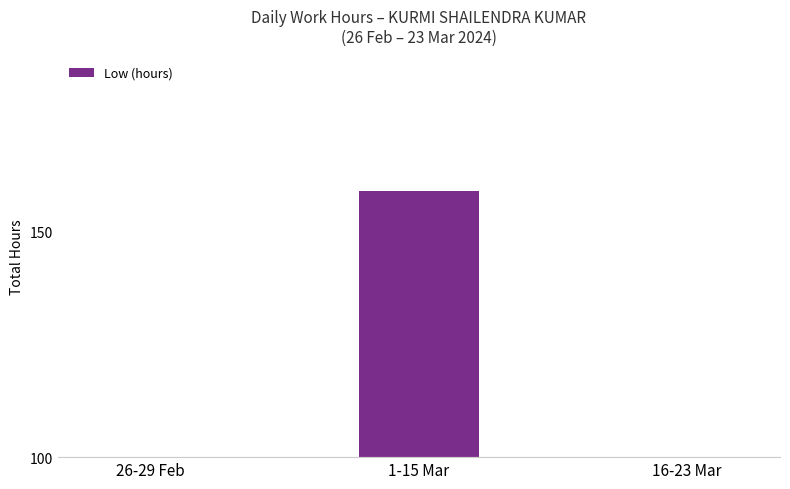

What position from the left is 1-15 Mar?

2